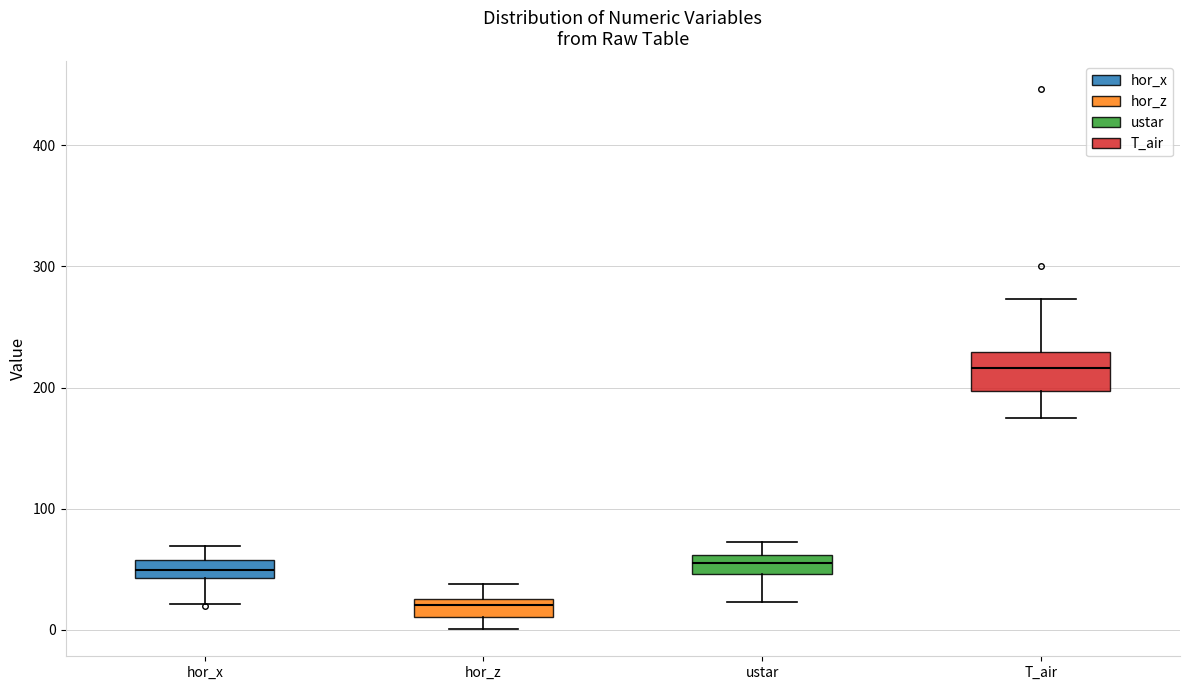

Which box has the highest median line?

T_air